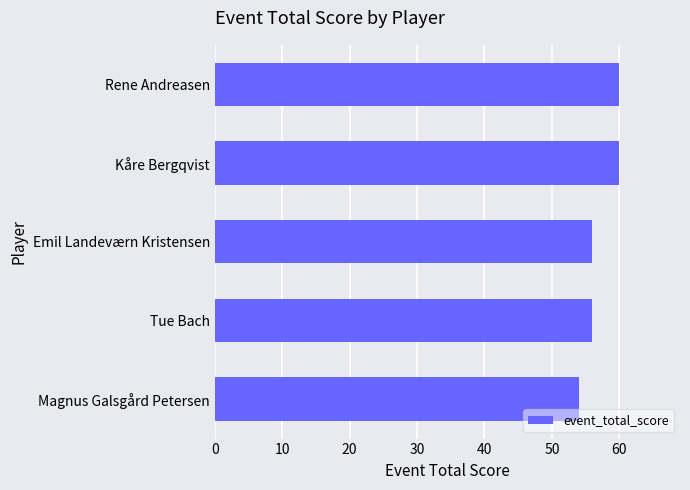

Between Magnus Galsgård Petersen and Rene Andreasen, which is larger?

Rene Andreasen